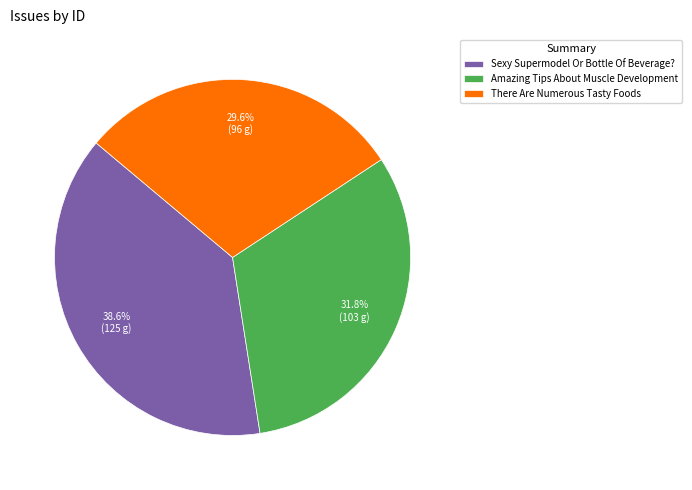

Is there a majority slice in this chart?

No